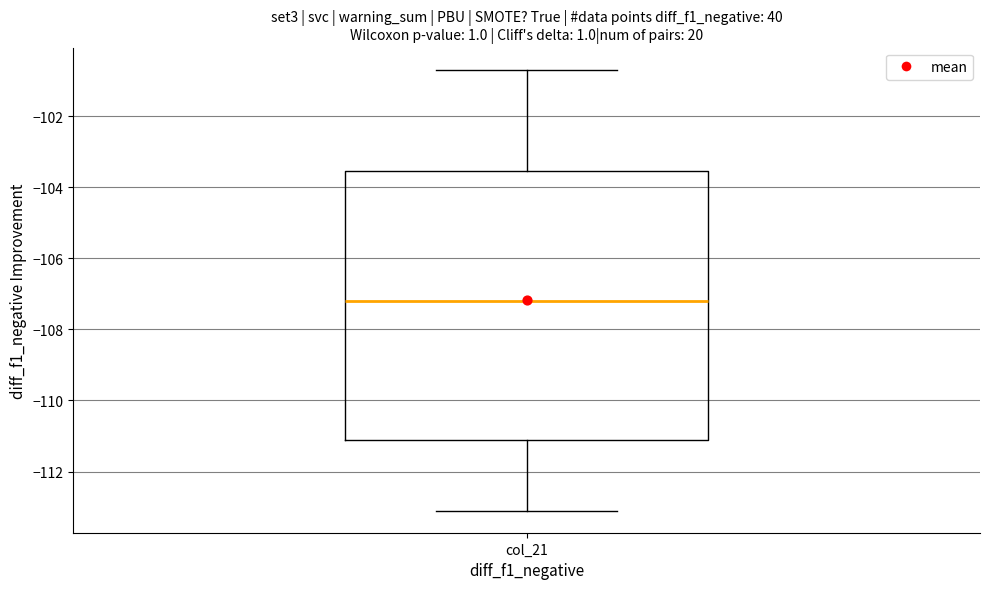

Transcribe this box plot: give where the median line is, the range the box spans, and where the two whiskers end, as read against the y-axis. The values are not printed on the chart, so give them approximately, as read against the axis.

median -107.2, box -111.2 to -103.6, whiskers -113.0 to -100.6